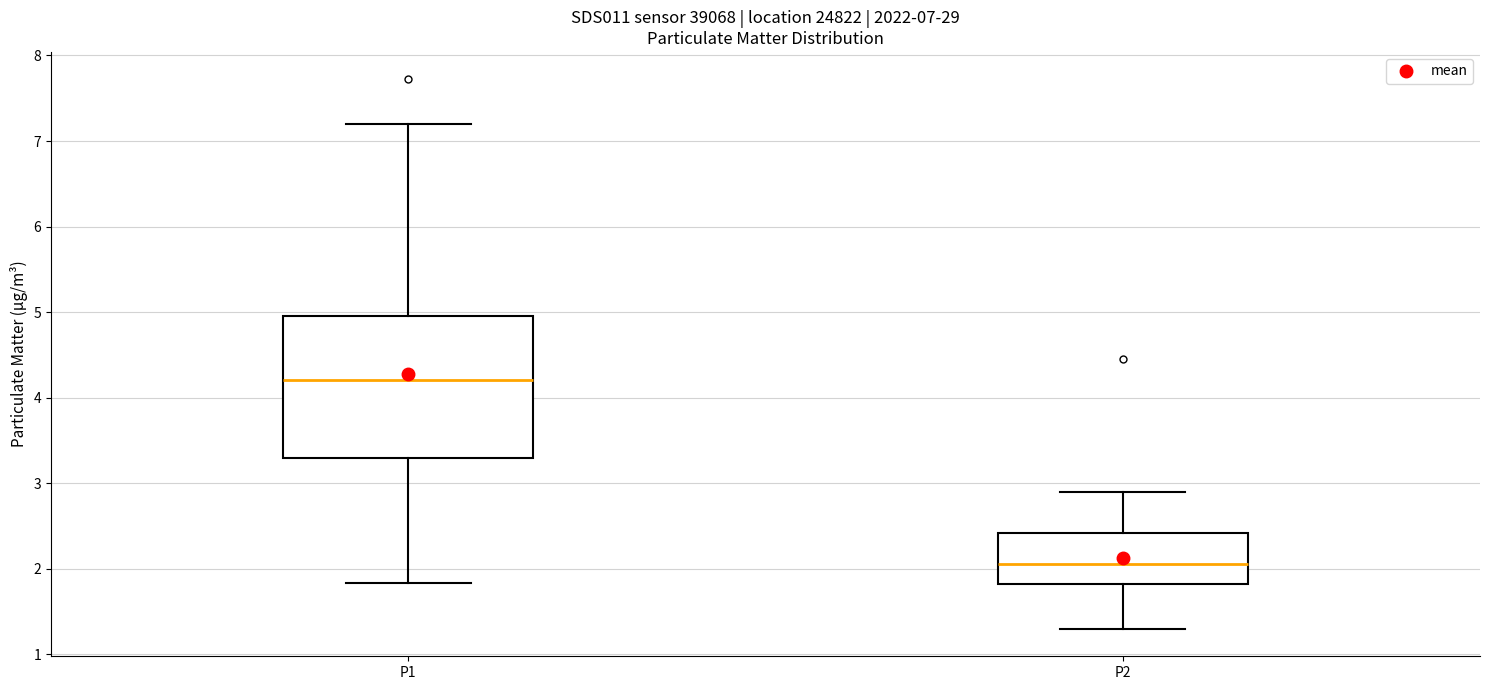

Where is the upper edge of the box for P2 on the y-axis? The values are not printed on the chart, so give them approximately, as read against the axis.

2.4